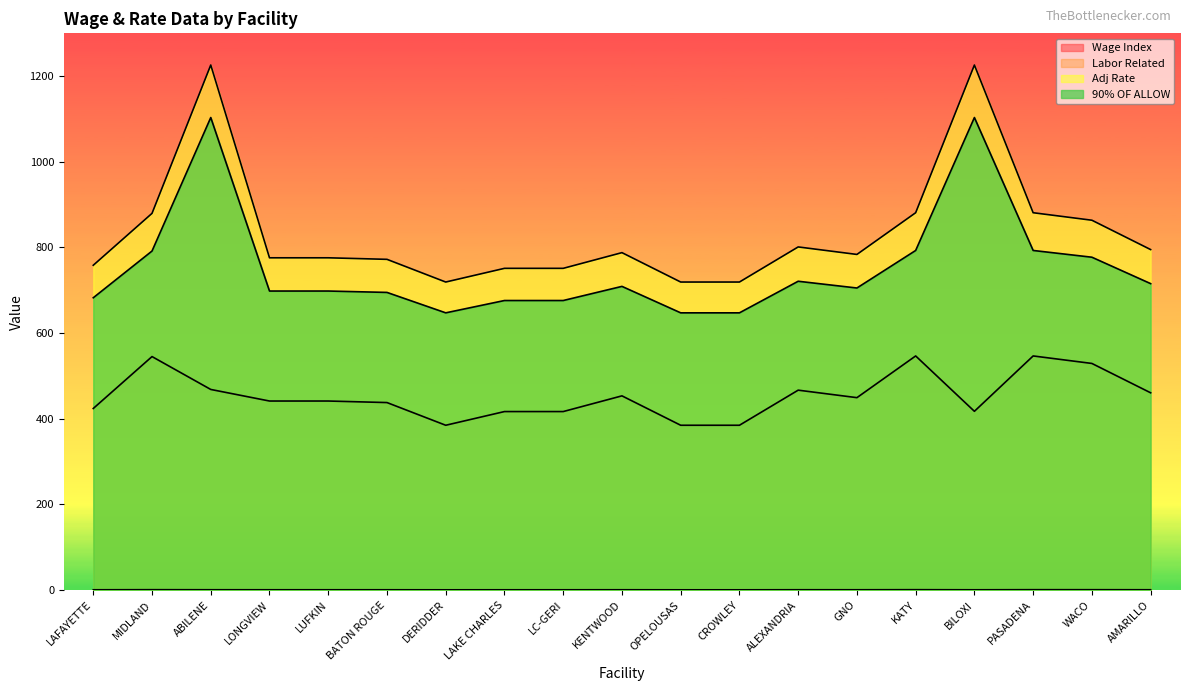

What is the difference between the maximum and minimum values in the Wage Index series?

0.3